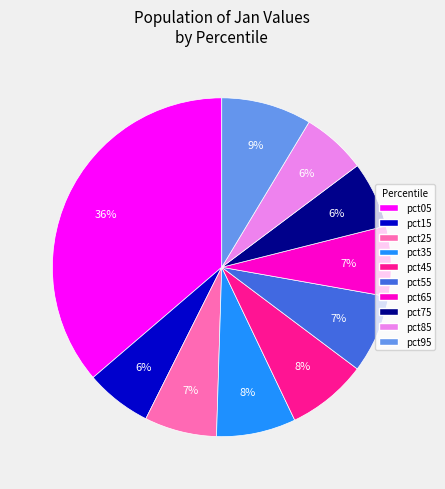

Which has a higher value, pct95 or pct45?

pct95